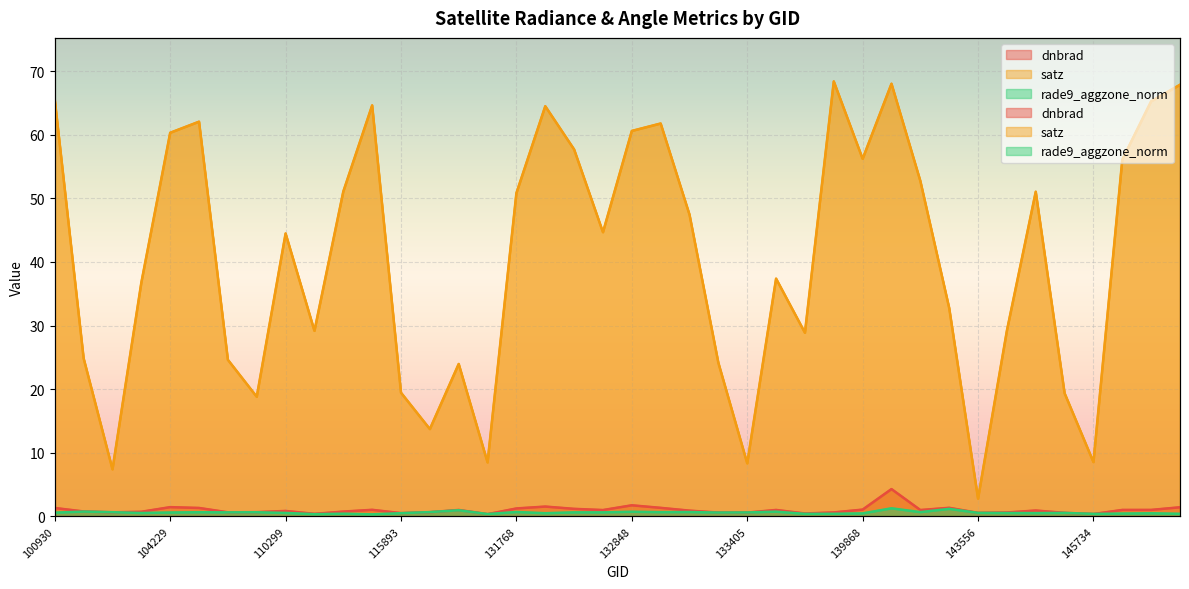

Which series has the largest range (max minus min)?

satz